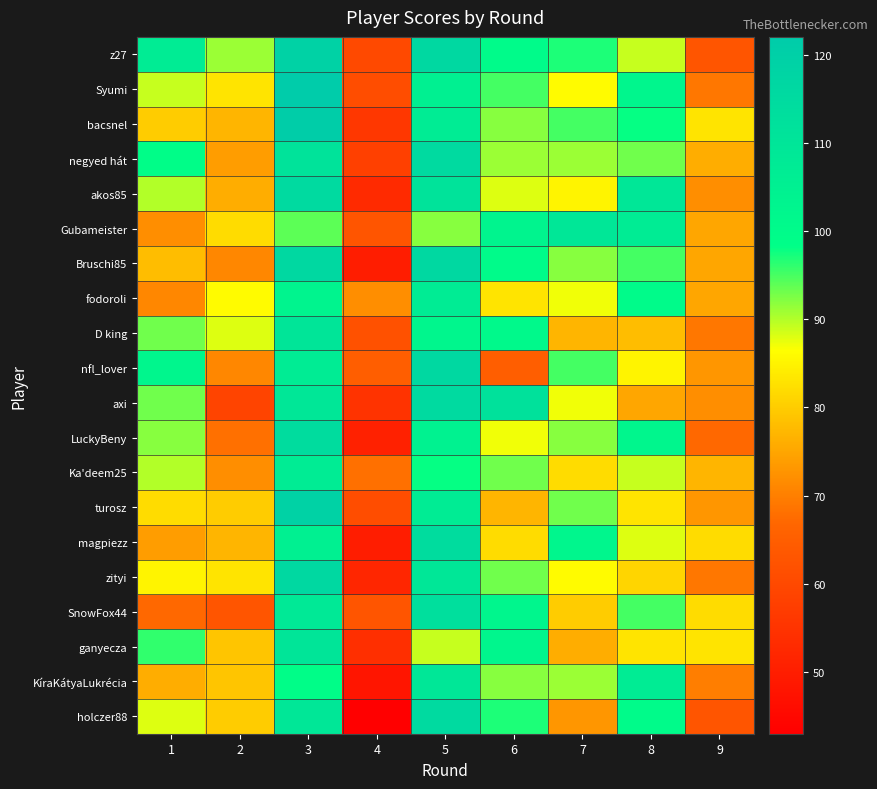

Reading left to right, what are all the values shown in this chart?

z27: 1=107	2=91	3=119	4=60	5=116	6=100	7=97	8=89	9=63
Syumi: 1=89	2=83	3=122	4=61	5=105	6=95	7=86	8=102	9=69
bacsnel: 1=80	2=77	3=121	4=56	5=107	6=92	7=95	8=98	9=83
negyed hát: 1=99	2=74	3=111	4=58	5=115	6=91	7=91	8=93	9=76
akos85: 1=90	2=76	3=115	4=53	5=111	6=88	7=85	8=109	9=72
Gubameister: 1=72	2=82	3=94	4=63	5=92	6=103	7=109	8=107	9=75
Bruschi85: 1=78	2=71	3=116	4=50	5=116	6=100	7=92	8=95	9=75
fodoroli: 1=71	2=86	3=103	4=72	5=107	6=83	7=87	8=100	9=75
D king: 1=93	2=88	3=110	4=62	5=102	6=101	7=77	8=78	9=69
nfl_lover: 1=102	2=71	3=107	4=65	5=116	6=65	7=95	8=85	9=73
axi: 1=93	2=59	3=109	4=55	5=115	6=112	7=87	8=75	9=72
LuckyBeny: 1=92	2=68	3=114	4=51	5=104	6=87	7=92	8=102	9=67
Ka'deem25: 1=90	2=72	3=107	4=68	5=98	6=93	7=82	8=89	9=77
turosz: 1=82	2=80	3=119	4=61	5=107	6=77	7=93	8=83	9=73
magpiezz: 1=74	2=77	3=105	4=50	5=114	6=82	7=102	8=88	9=82
zityi: 1=85	2=83	3=116	4=52	5=109	6=93	7=86	8=81	9=69
SnowFox44: 1=67	2=63	3=108	4=63	5=113	6=102	7=80	8=95	9=82
ganyecza: 1=96	2=79	3=110	4=54	5=89	6=102	7=76	8=83	9=83
KíraKátyaLukrécia: 1=76	2=79	3=99	4=48	5=109	6=92	7=91	8=107	9=70
holczer88: 1=88	2=80	3=109	4=43	5=115	6=97	7=73	8=100	9=63